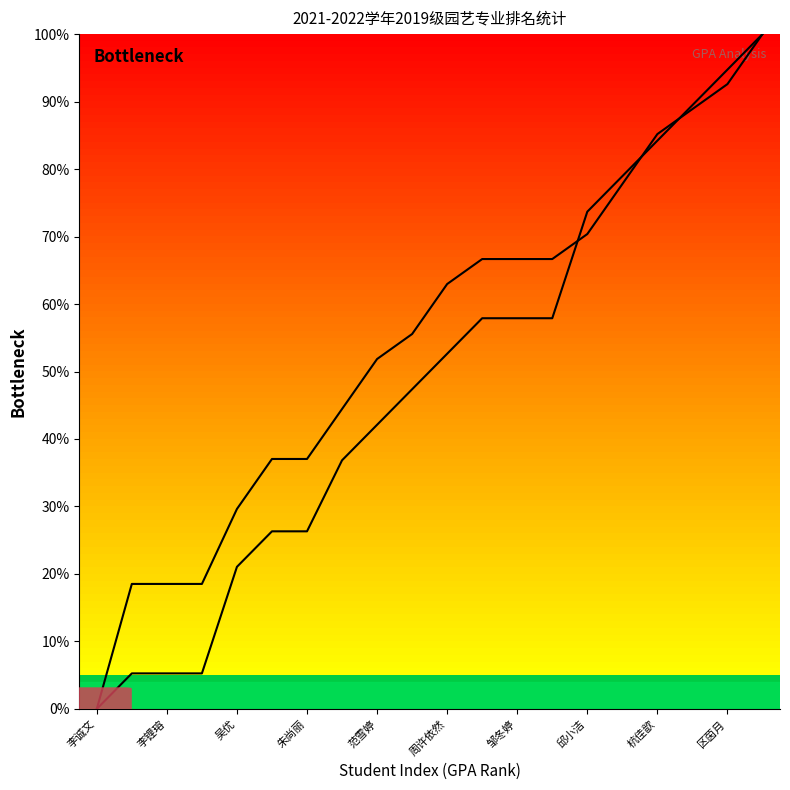

How many lines are shown in the chart?

2